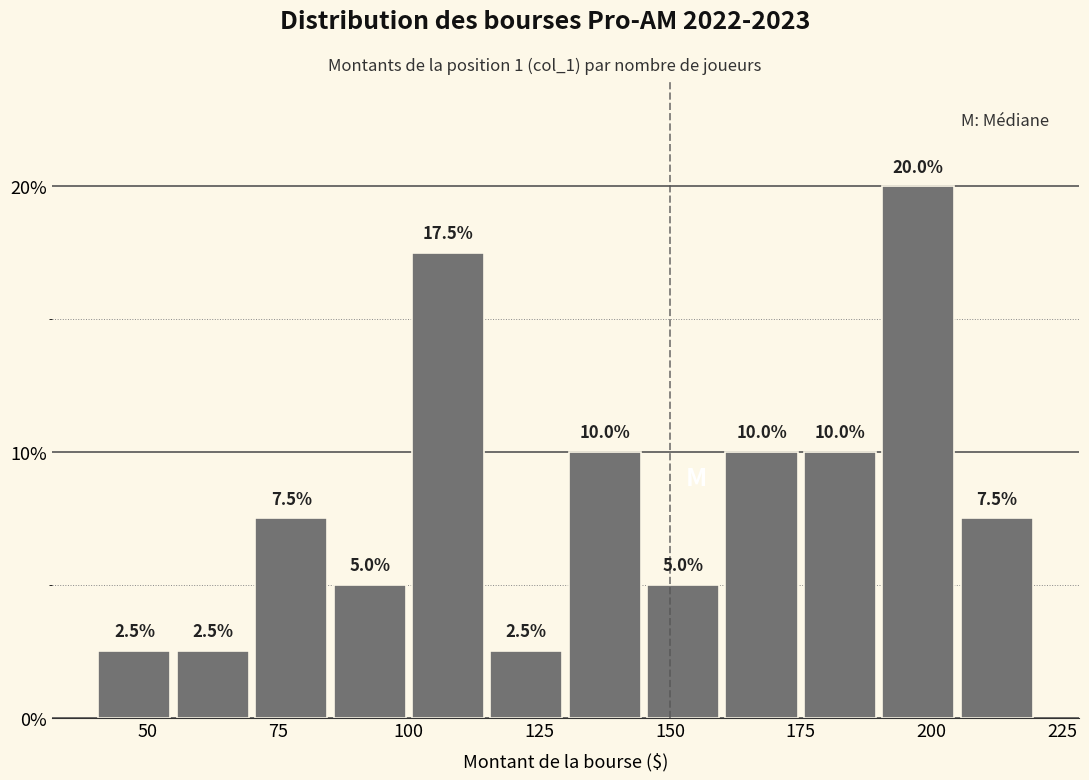

Read against the x-axis, roughly where is the centre of the tallest bar?

200